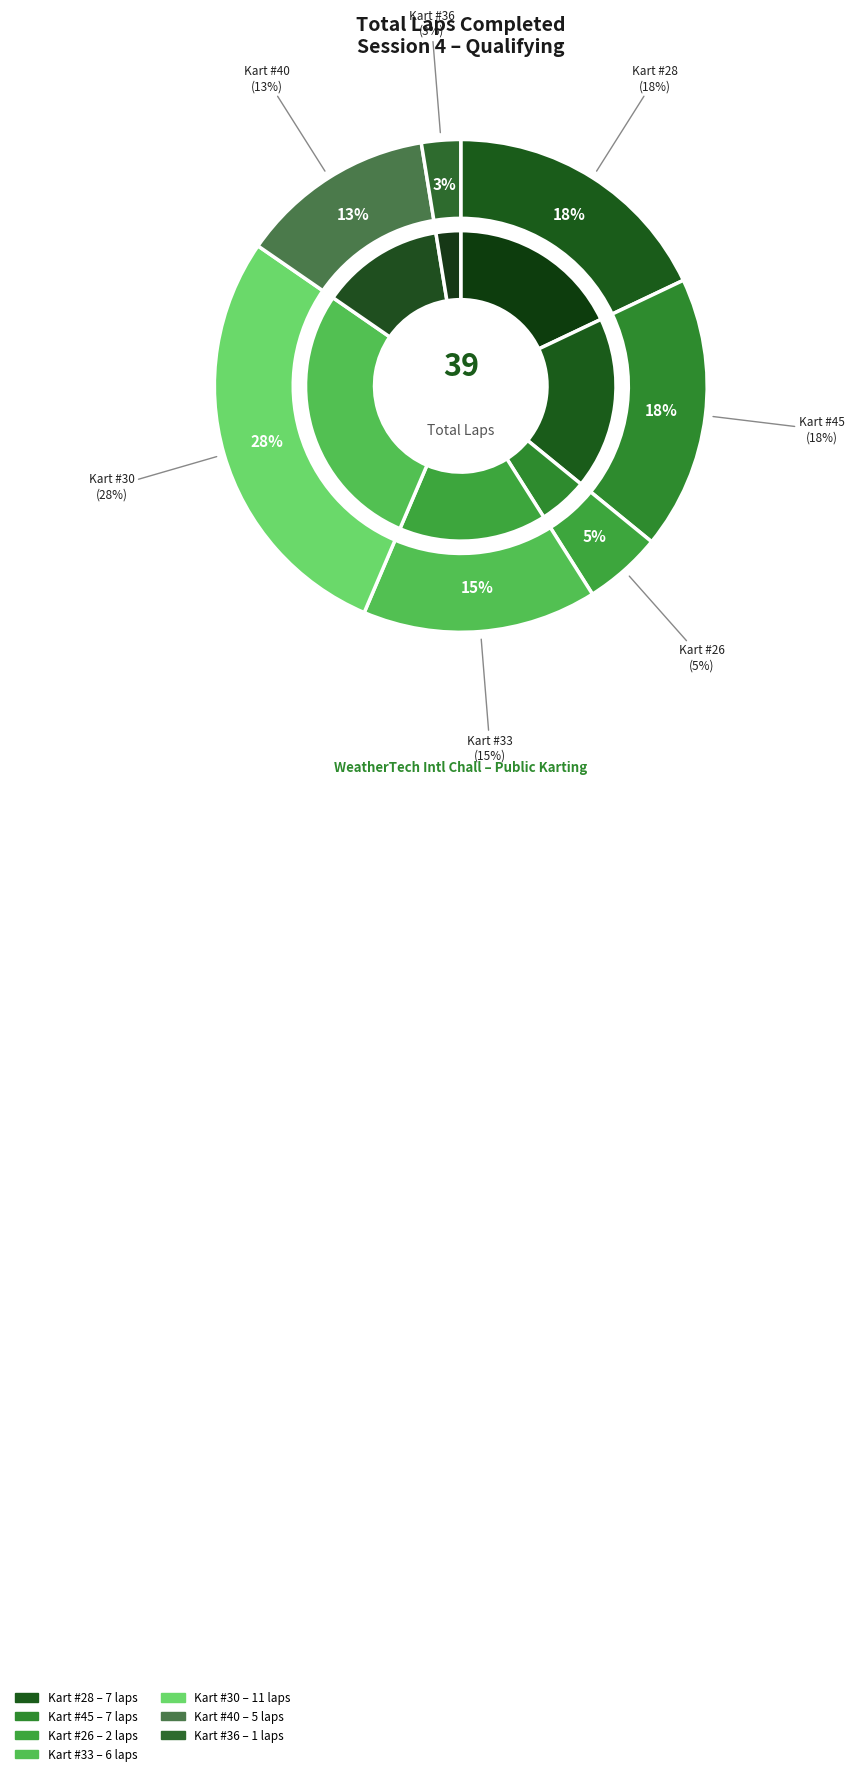

What percentage is the Kart #30 slice, to the nearest percent?

28%